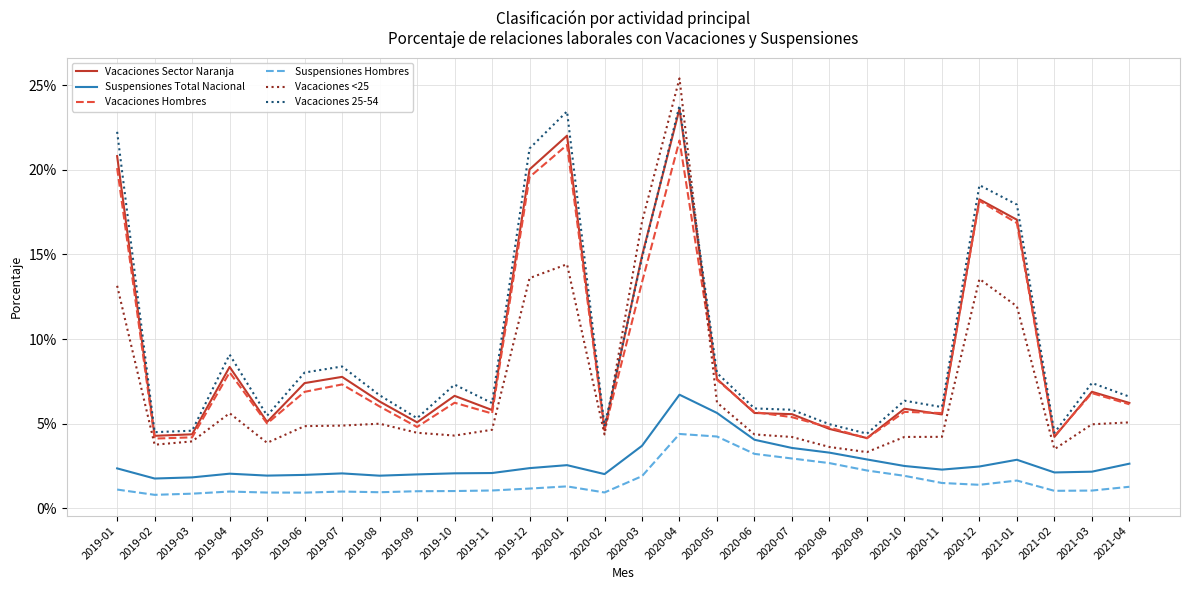

Reading right to left, transcribe all the data shown in this chart.

Vacaciones Sector Naranja: 2021-04=0.1	2021-03=0.1	2021-02=0.0	2021-01=0.2	2020-12=0.2	2020-11=0.1	2020-10=0.1	2020-09=0.0	2020-08=0.0	2020-07=0.1	2020-06=0.1	2020-05=0.1	2020-04=0.2	2020-03=0.1	2020-02=0.0	2020-01=0.2	2019-12=0.2	2019-11=0.1	2019-10=0.1	2019-09=0.1	2019-08=0.1	2019-07=0.1	2019-06=0.1	2019-05=0.1	2019-04=0.1	2019-03=0.0	2019-02=0.0	2019-01=0.2
Suspensiones Total Nacional: 2021-04=0.0	2021-03=0.0	2021-02=0.0	2021-01=0.0	2020-12=0.0	2020-11=0.0	2020-10=0.0	2020-09=0.0	2020-08=0.0	2020-07=0.0	2020-06=0.0	2020-05=0.1	2020-04=0.1	2020-03=0.0	2020-02=0.0	2020-01=0.0	2019-12=0.0	2019-11=0.0	2019-10=0.0	2019-09=0.0	2019-08=0.0	2019-07=0.0	2019-06=0.0	2019-05=0.0	2019-04=0.0	2019-03=0.0	2019-02=0.0	2019-01=0.0
Vacaciones Hombres: 2021-04=0.1	2021-03=0.1	2021-02=0.0	2021-01=0.2	2020-12=0.2	2020-11=0.1	2020-10=0.1	2020-09=0.0	2020-08=0.0	2020-07=0.1	2020-06=0.1	2020-05=0.1	2020-04=0.2	2020-03=0.1	2020-02=0.0	2020-01=0.2	2019-12=0.2	2019-11=0.1	2019-10=0.1	2019-09=0.0	2019-08=0.1	2019-07=0.1	2019-06=0.1	2019-05=0.1	2019-04=0.1	2019-03=0.0	2019-02=0.0	2019-01=0.2
Suspensiones Hombres: 2021-04=0.0	2021-03=0.0	2021-02=0.0	2021-01=0.0	2020-12=0.0	2020-11=0.0	2020-10=0.0	2020-09=0.0	2020-08=0.0	2020-07=0.0	2020-06=0.0	2020-05=0.0	2020-04=0.0	2020-03=0.0	2020-02=0.0	2020-01=0.0	2019-12=0.0	2019-11=0.0	2019-10=0.0	2019-09=0.0	2019-08=0.0	2019-07=0.0	2019-06=0.0	2019-05=0.0	2019-04=0.0	2019-03=0.0	2019-02=0.0	2019-01=0.0
Vacaciones <25: 2021-04=0.1	2021-03=0.0	2021-02=0.0	2021-01=0.1	2020-12=0.1	2020-11=0.0	2020-10=0.0	2020-09=0.0	2020-08=0.0	2020-07=0.0	2020-06=0.0	2020-05=0.1	2020-04=0.3	2020-03=0.2	2020-02=0.0	2020-01=0.1	2019-12=0.1	2019-11=0.0	2019-10=0.0	2019-09=0.0	2019-08=0.1	2019-07=0.0	2019-06=0.0	2019-05=0.0	2019-04=0.1	2019-03=0.0	2019-02=0.0	2019-01=0.1
Vacaciones 25-54: 2021-04=0.1	2021-03=0.1	2021-02=0.0	2021-01=0.2	2020-12=0.2	2020-11=0.1	2020-10=0.1	2020-09=0.0	2020-08=0.0	2020-07=0.1	2020-06=0.1	2020-05=0.1	2020-04=0.2	2020-03=0.1	2020-02=0.0	2020-01=0.2	2019-12=0.2	2019-11=0.1	2019-10=0.1	2019-09=0.1	2019-08=0.1	2019-07=0.1	2019-06=0.1	2019-05=0.1	2019-04=0.1	2019-03=0.0	2019-02=0.0	2019-01=0.2